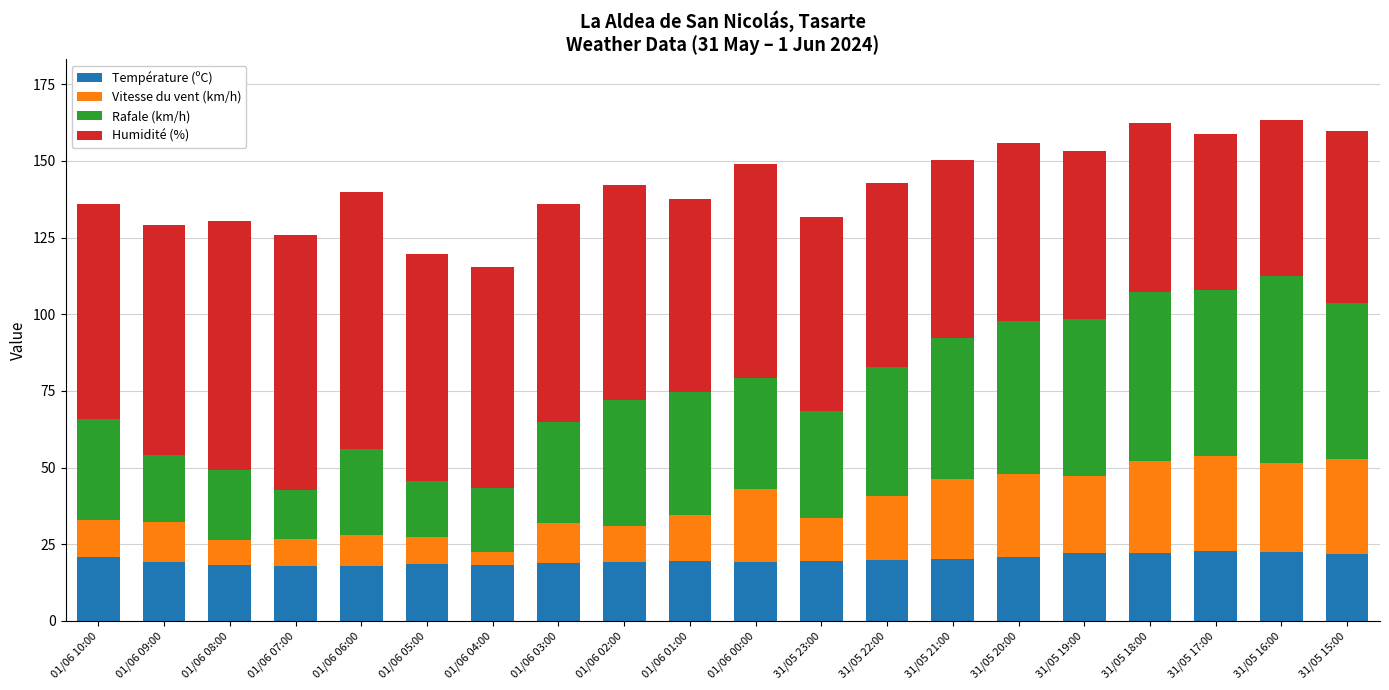

What is the total value across all series at 31/05 19:00?

153.3